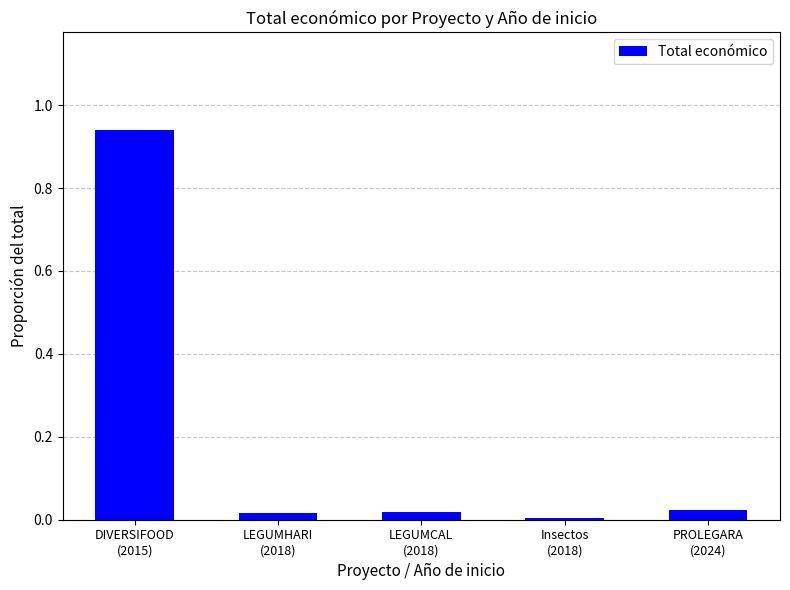

What is the sum of all values?

1.0